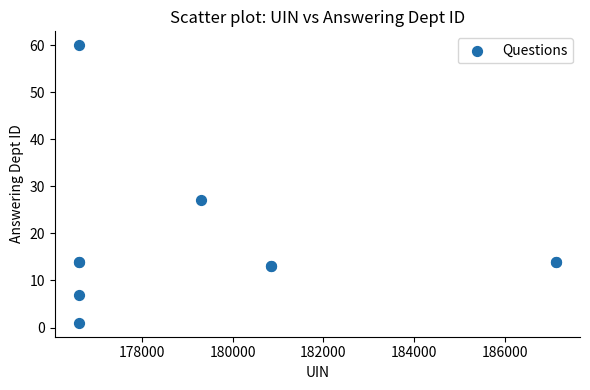

What Y value in the scatter plot is closest to 30?

27